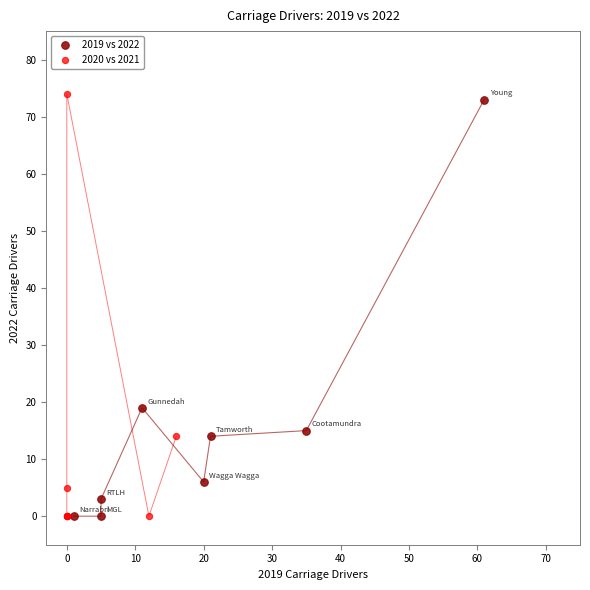

Which series has the widest spread of Y values?

2020 vs 2021